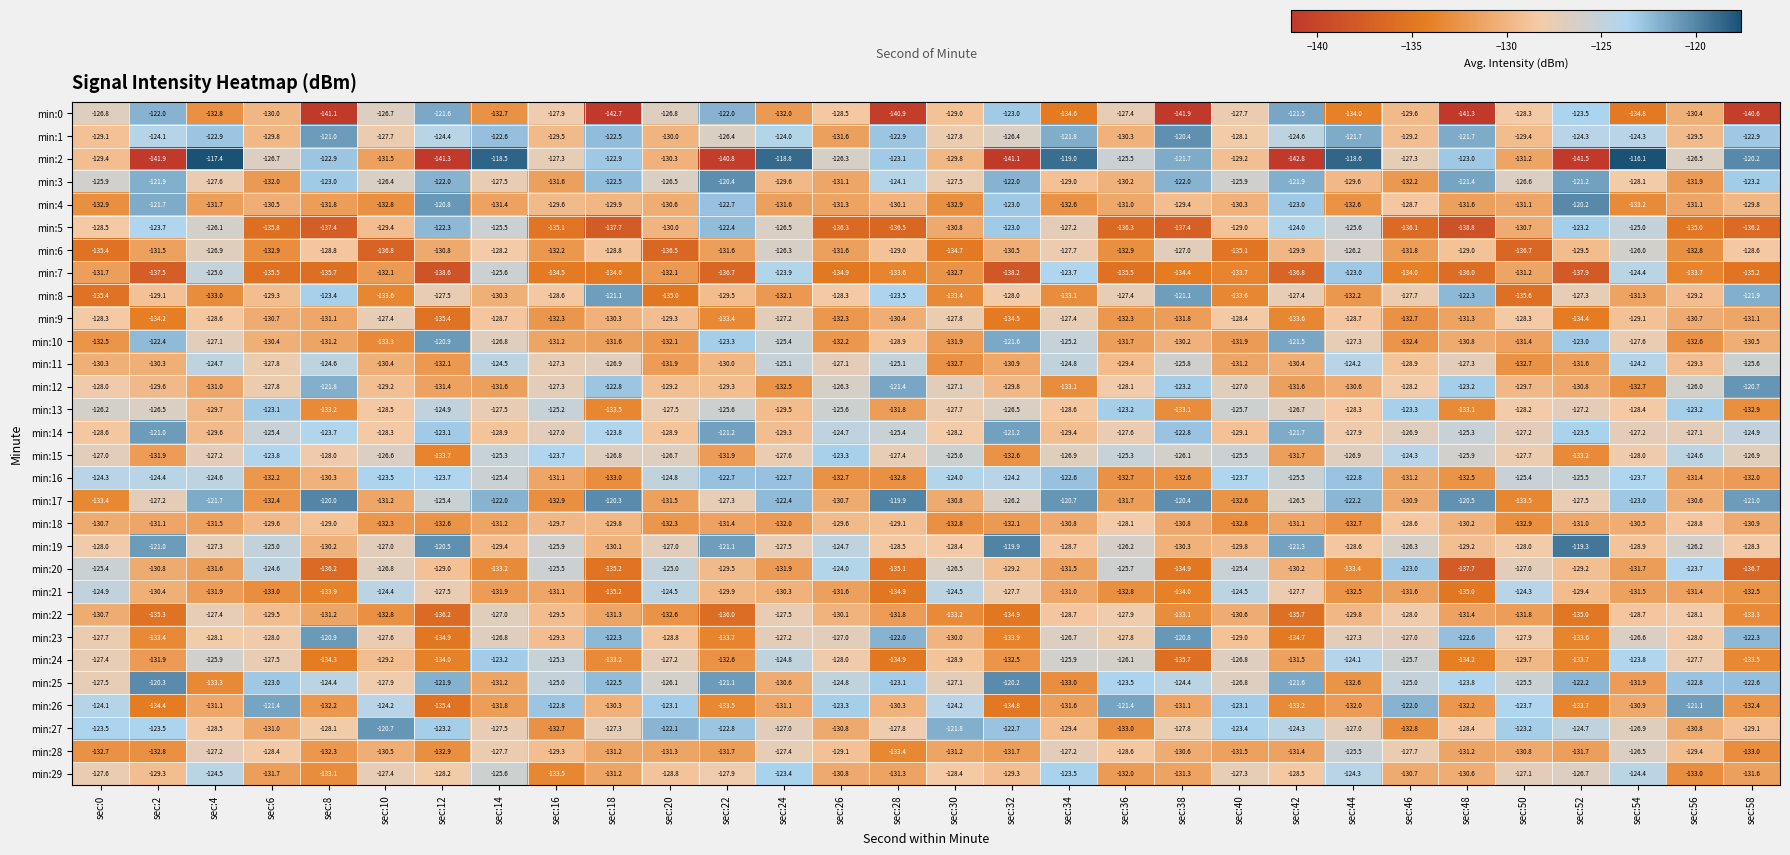

What is the highest value of the min:7 series?

-123.0